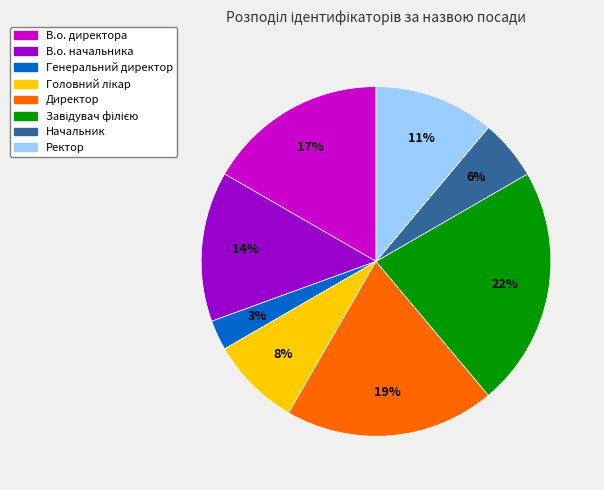

Which slice is the smallest?

Генеральний директор